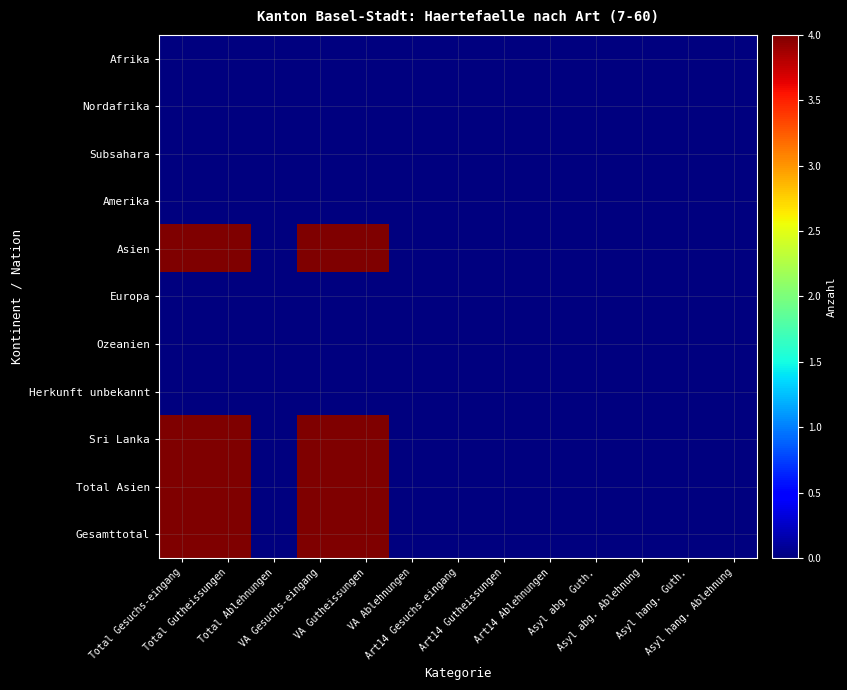

Rank the series at Art14 Gutheissungen from highest to lowest value.

Afrika, Nordafrika, Subsahara, Amerika, Asien, Europa, Ozeanien, Herkunft unbekannt, Sri Lanka, Total Asien, Gesamttotal